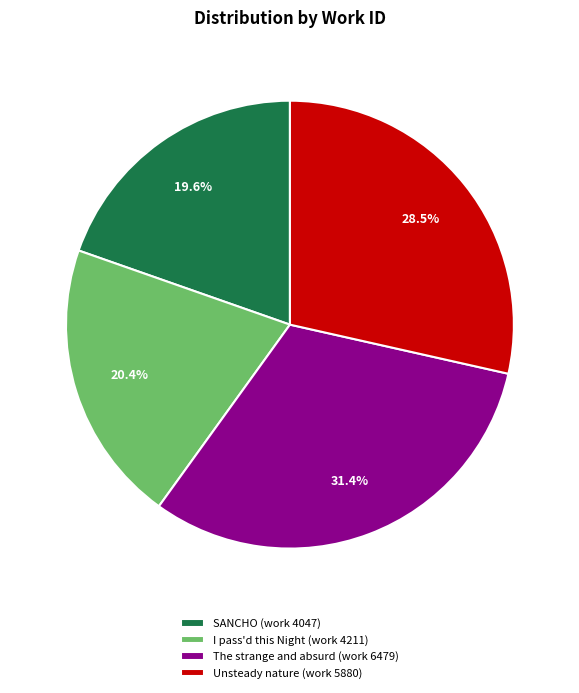

To the nearest percent, what is the difference between the largest and smallest slice percentages?

12%